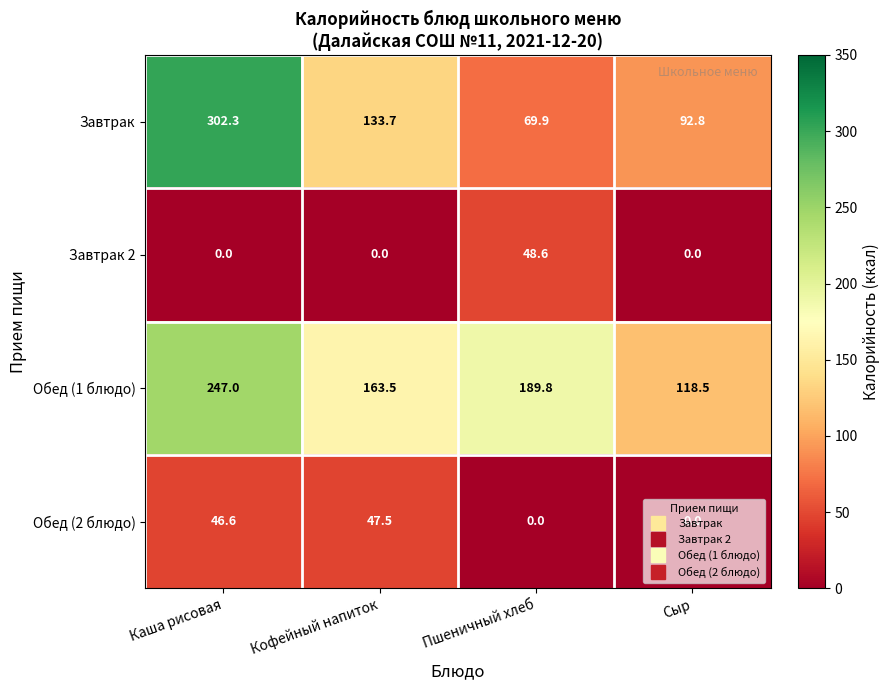

How many positive values does the Обед (2 блюдо) series have?

2